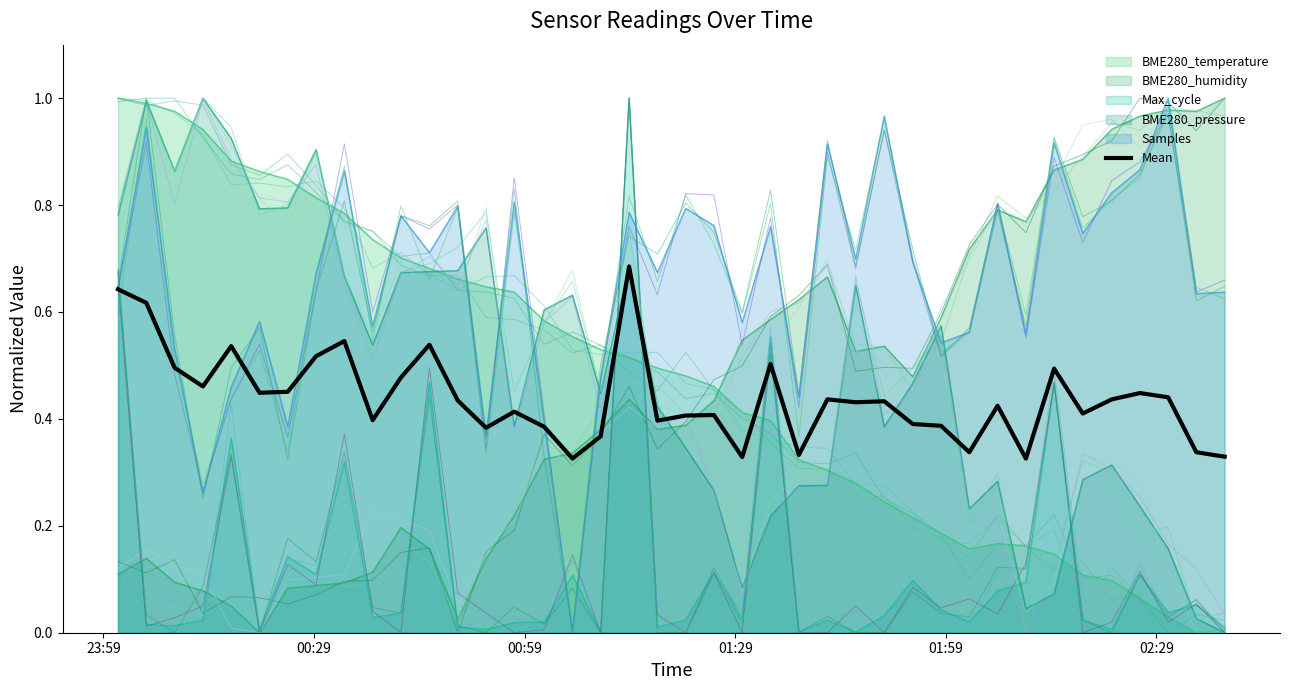

Count the values in the range 0 to 1.

40